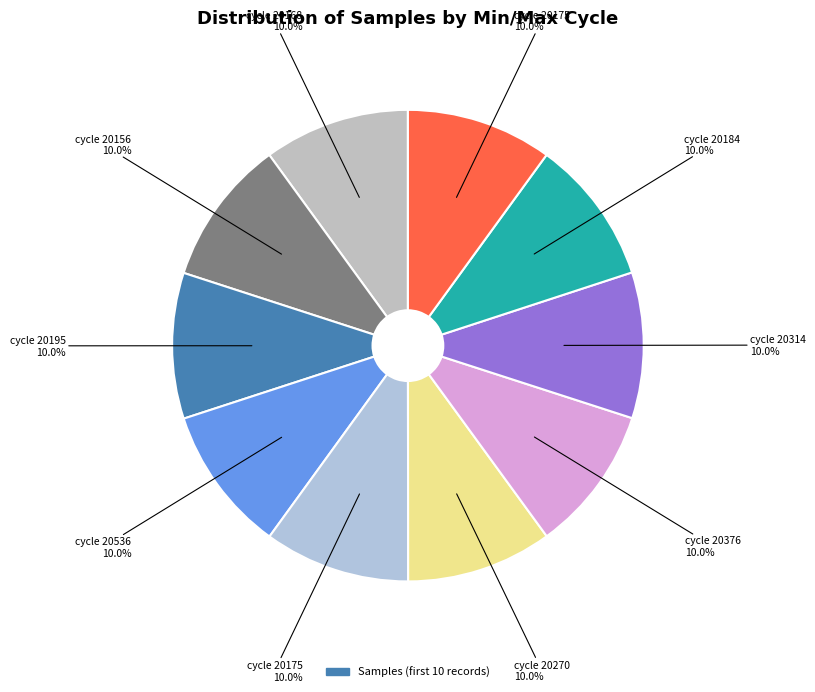

Count the number of slices in the pie.

10